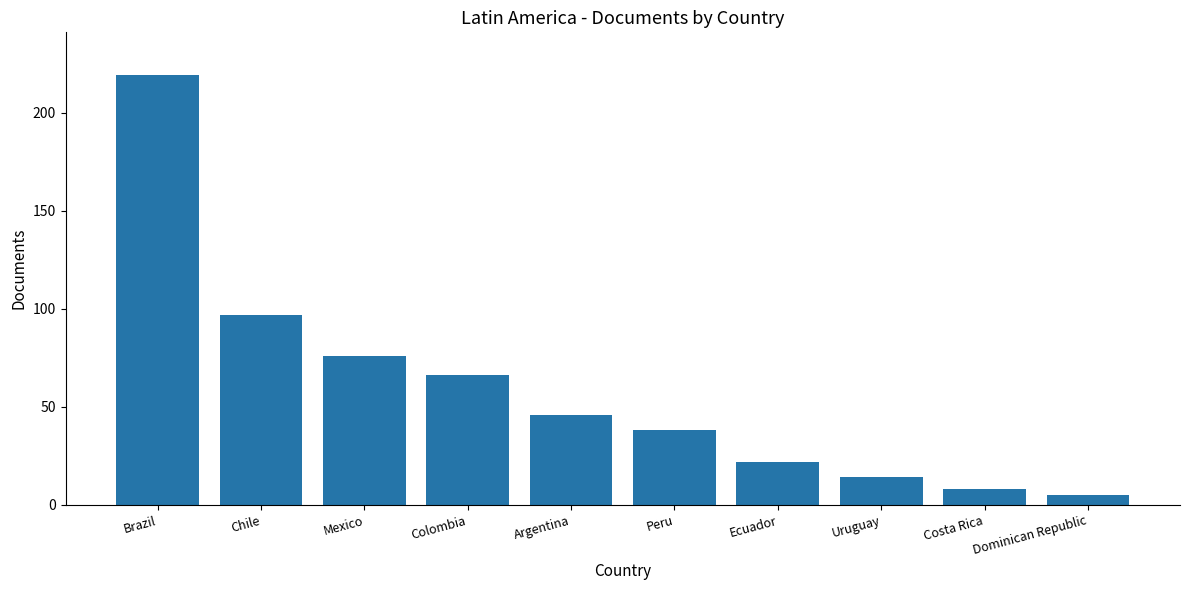

Reading right to left, what are all the values shown in this chart?

Dominican Republic=5	Costa Rica=8	Uruguay=14	Ecuador=22	Peru=38	Argentina=46	Colombia=66	Mexico=76	Chile=97	Brazil=219